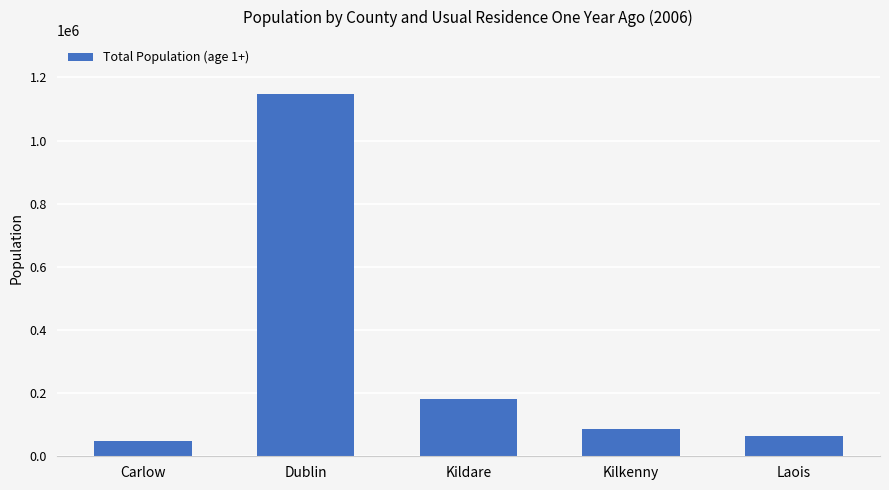

Is it true that the value at Dublin is 1863821?

False